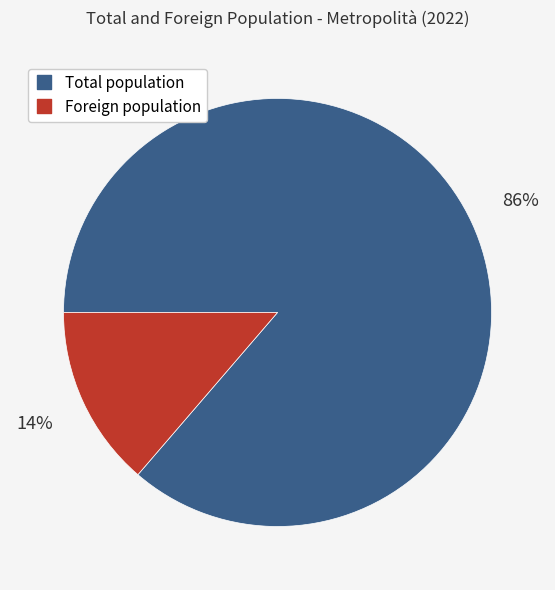

Is the sum of Total population and Foreign population greater than half?

Yes